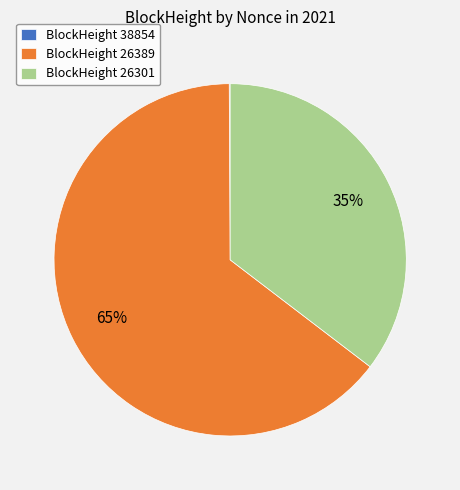

The BlockHeight 26389 slice represents 65% of the pie. True or false?

True